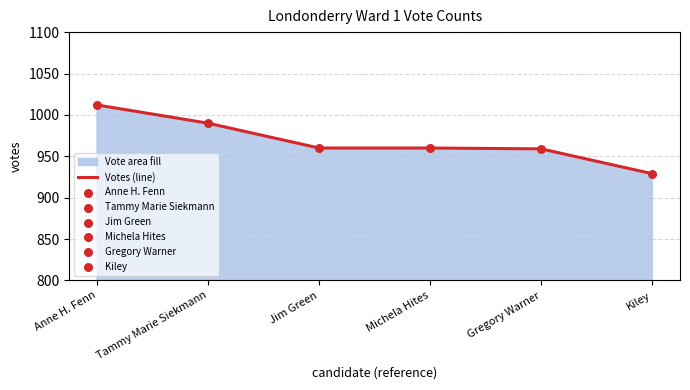

Between Gregory Warner and Michela Hites, which is larger?

Michela Hites